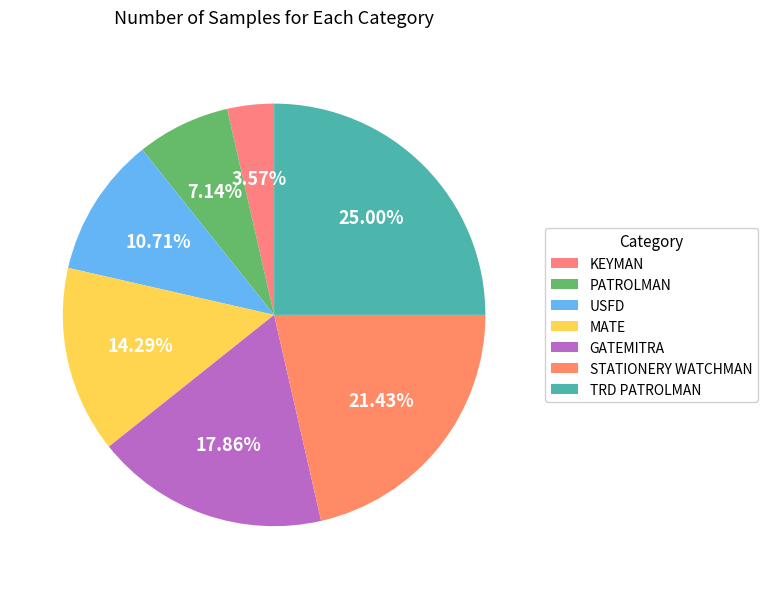

To the nearest percent, what portion does PATROLMAN represent?

7%